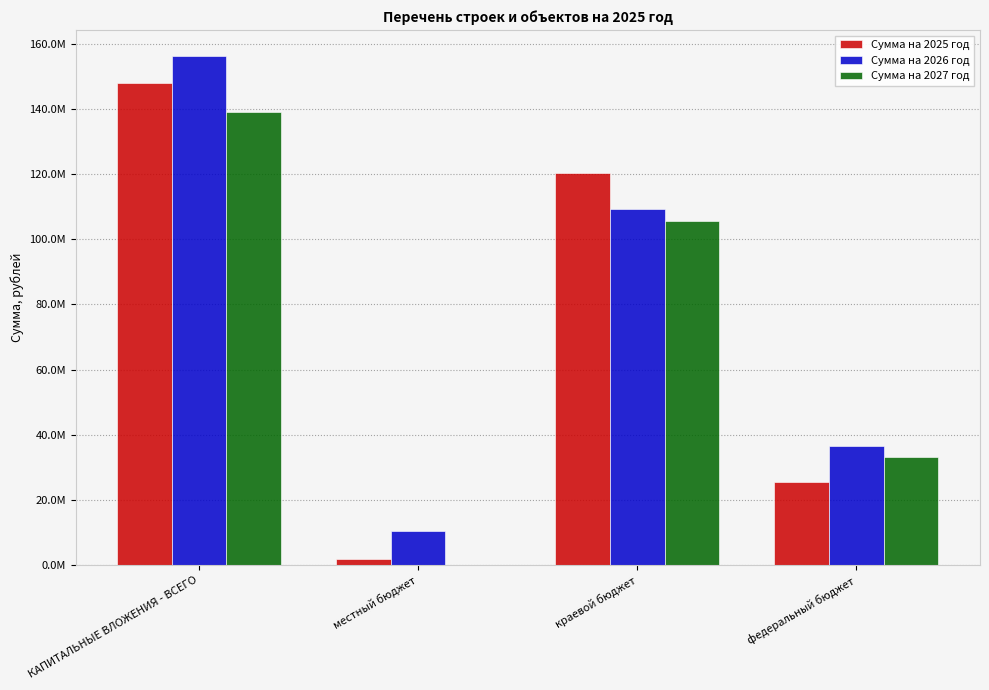

The value of Сумма на 2025 год at краевой бюджет is 120301600.0. True or false?

True